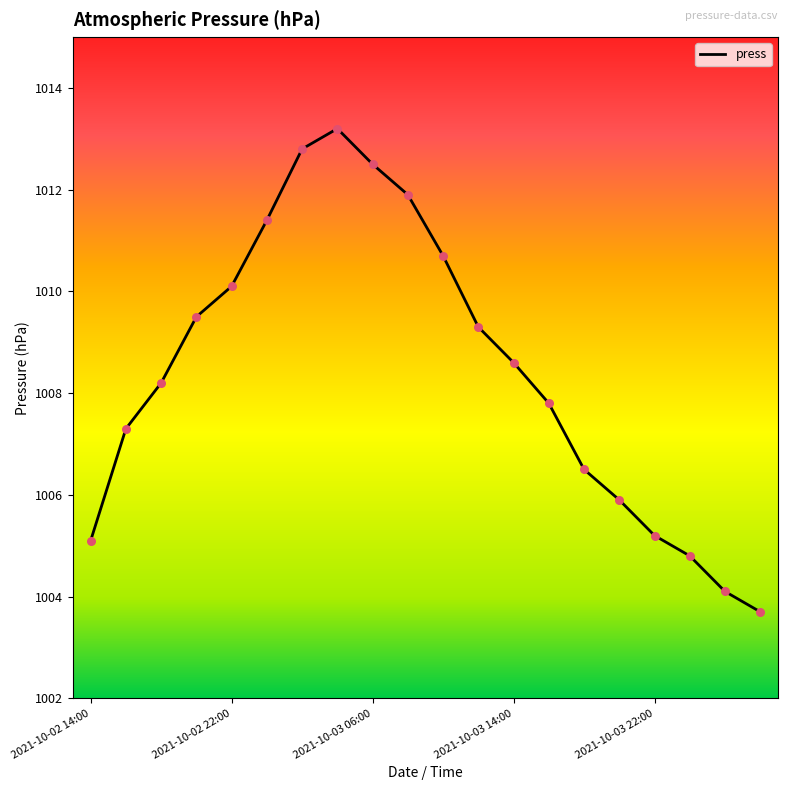

What is the difference between the maximum and minimum values?

9.5